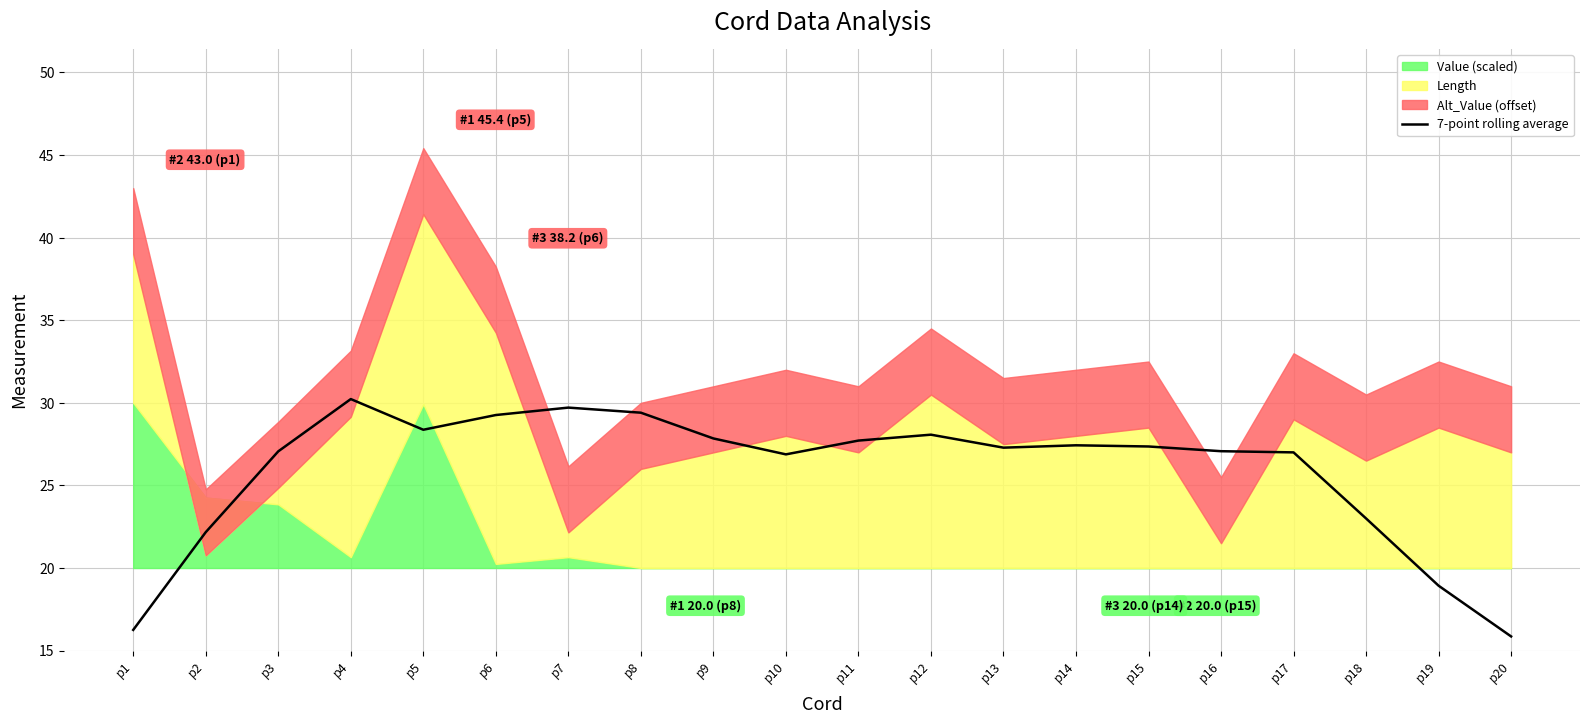

What is the value of the 18th point from the left?

23.0